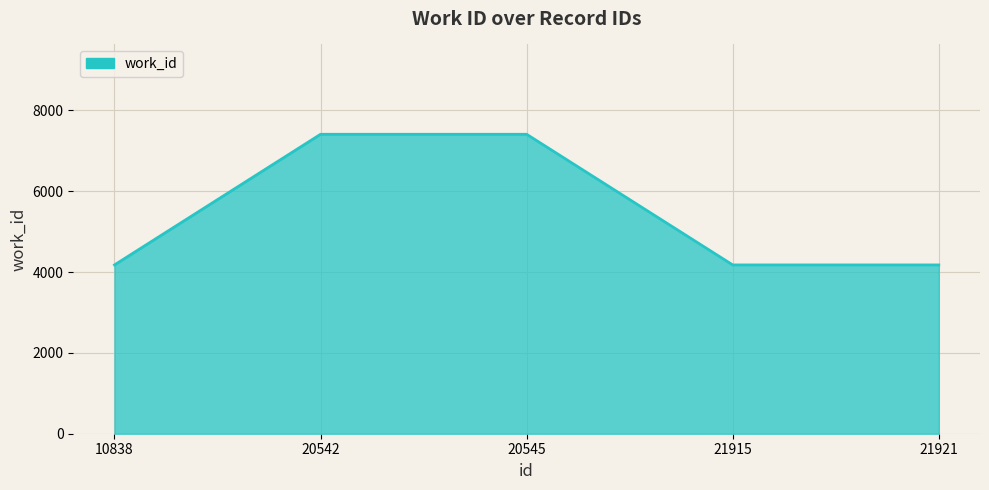

How many lines are shown in the chart?

1